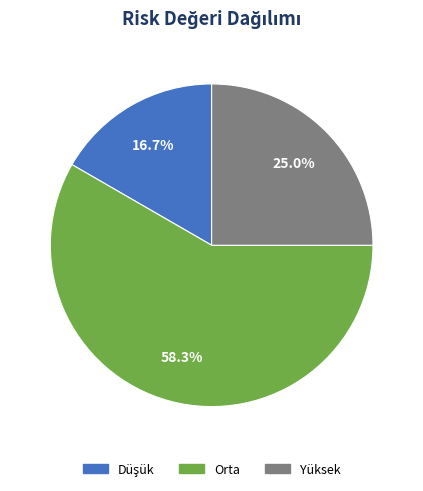

Which category has the biggest portion of the pie?

Orta